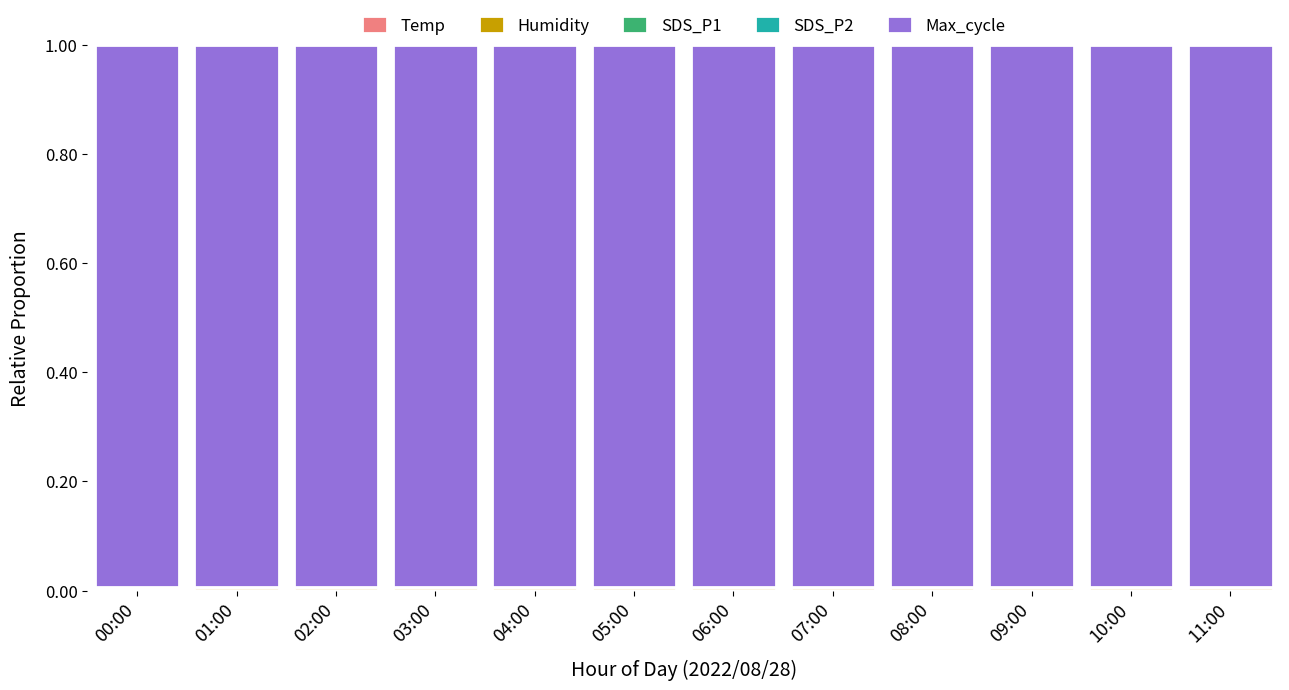

What is the label of the 3rd bar from the left?

02:00